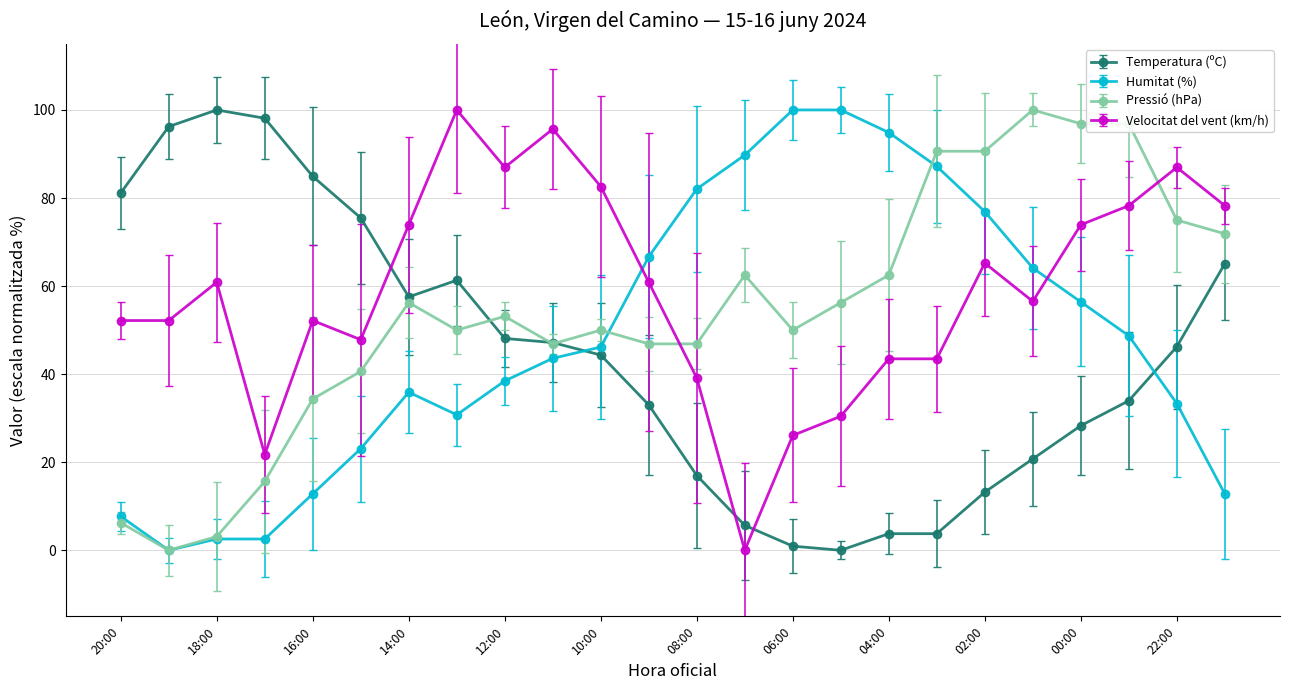

What is the value of the Temperatura (ºC) point at the 20th from the left?

20.8